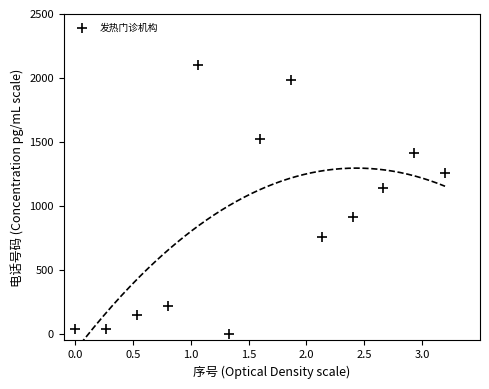

What is the range of Y values (max minus min)?

2100.0